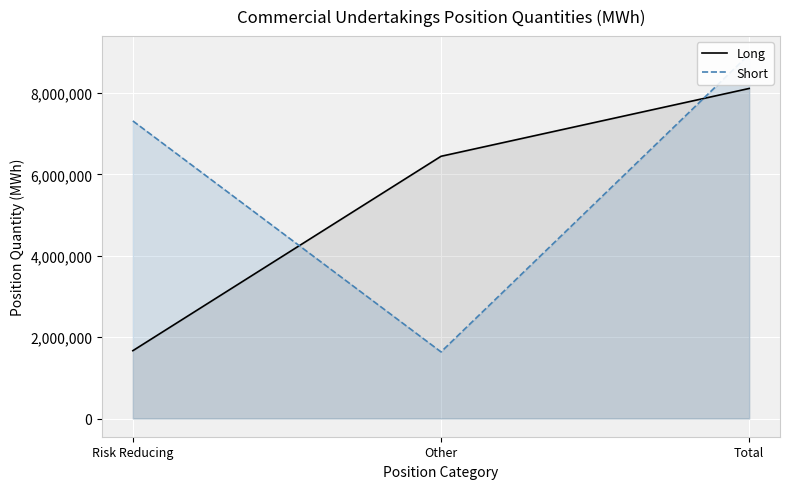

The Long series shows 8115351 at Total. True or false?

True